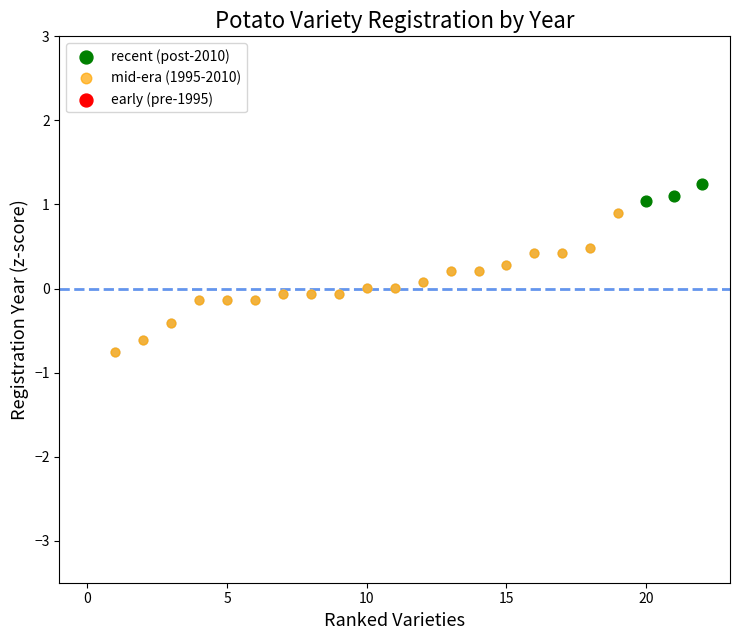

Which has a higher value, −5 or 18?

18